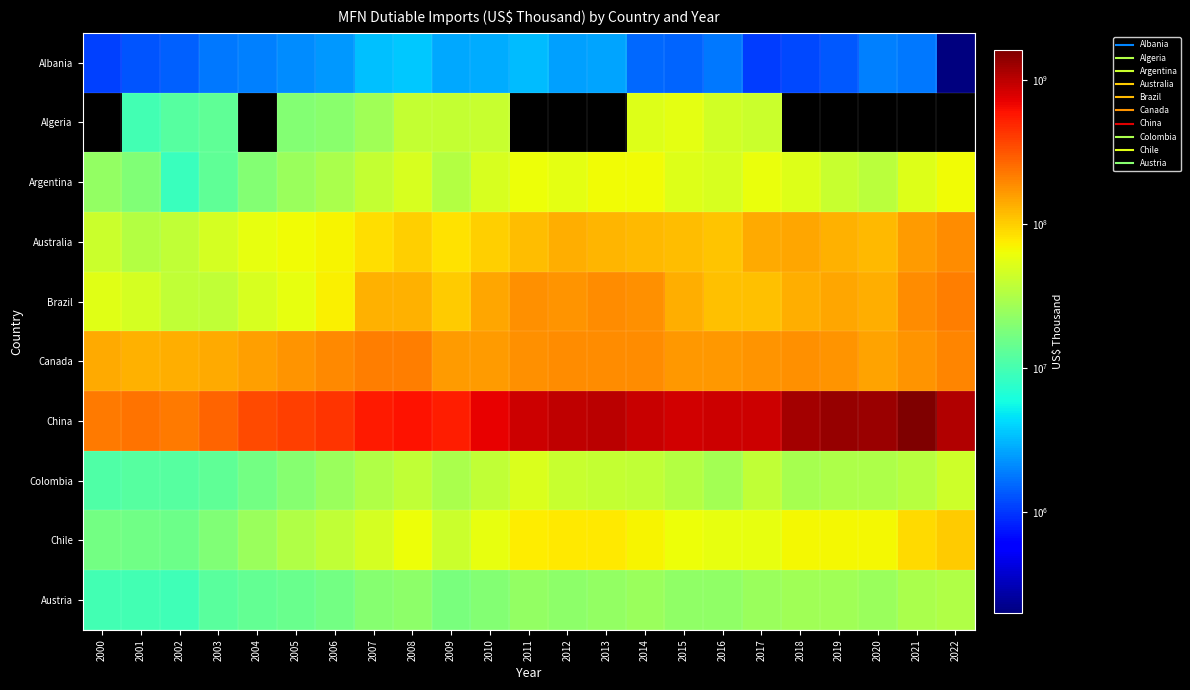

Is it true that Argentina equals 8128199.9 at 2000?

False